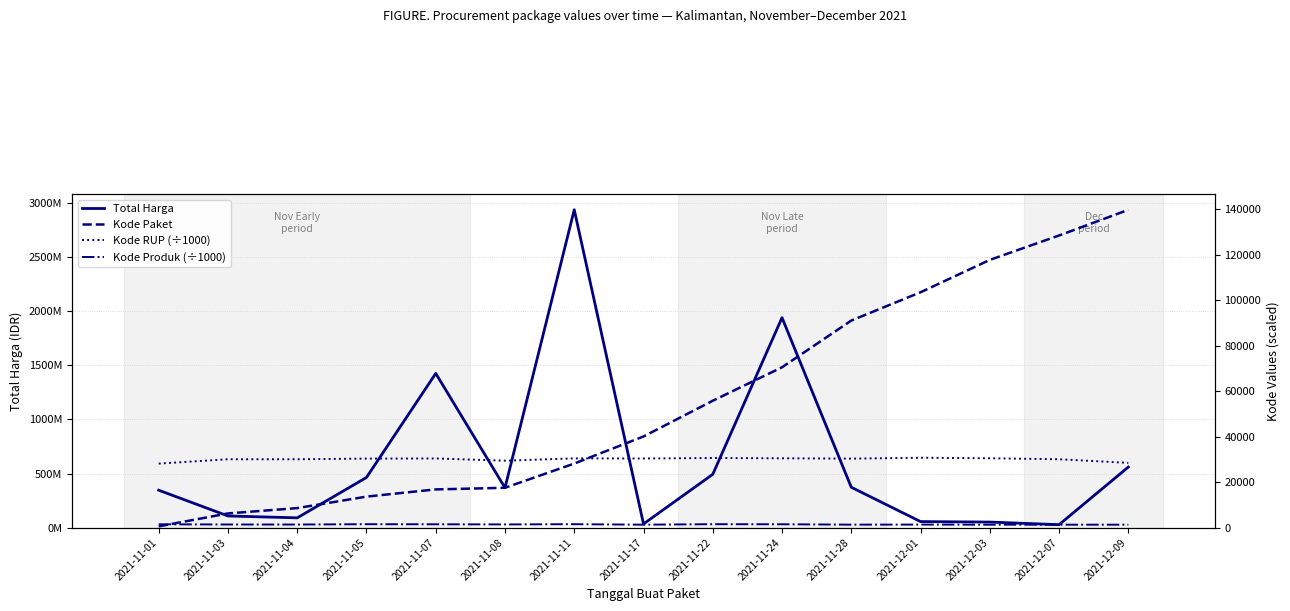

Between 2021-11-03 and 2021-12-09, which series saw the biggest shift?

Total Harga